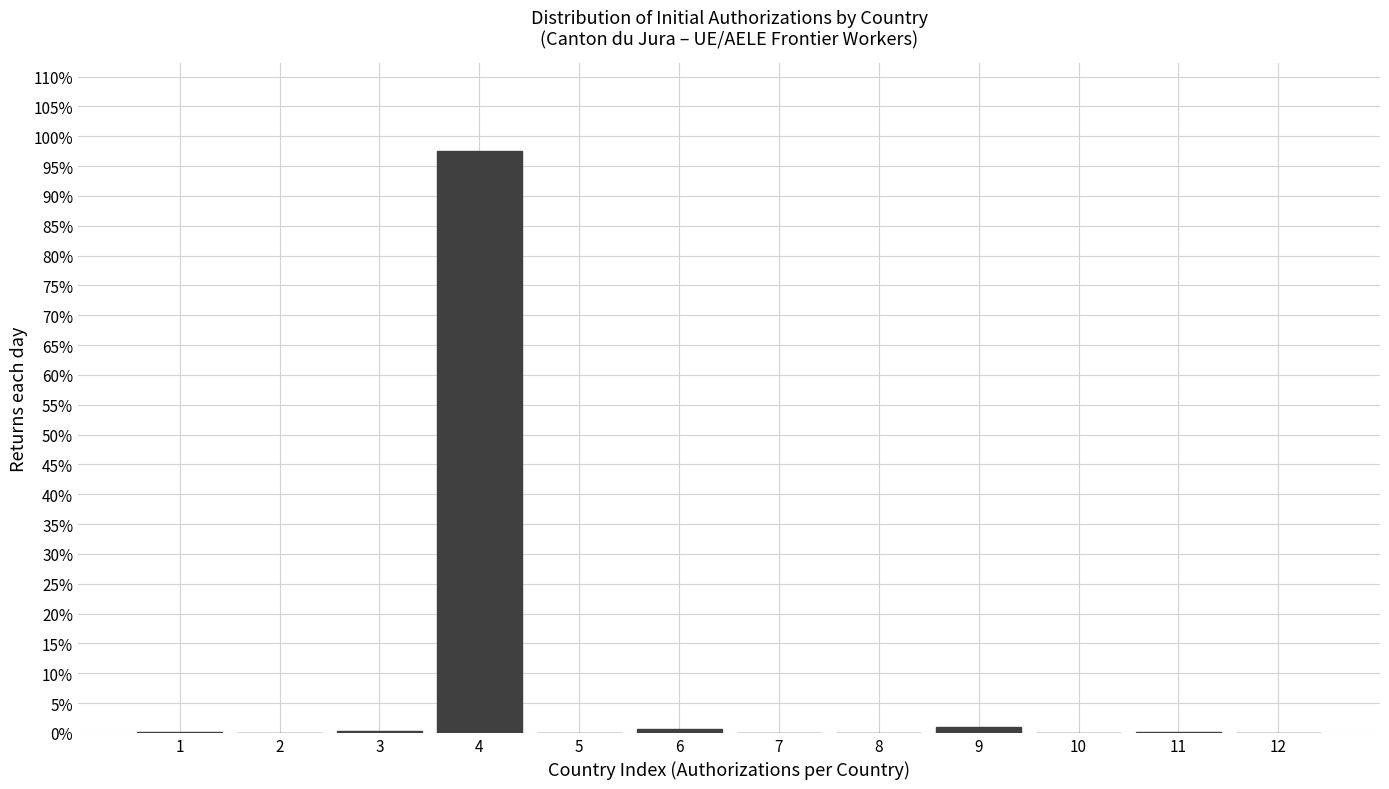

The chart shows a value of 55.1 at 8. True or false?

False